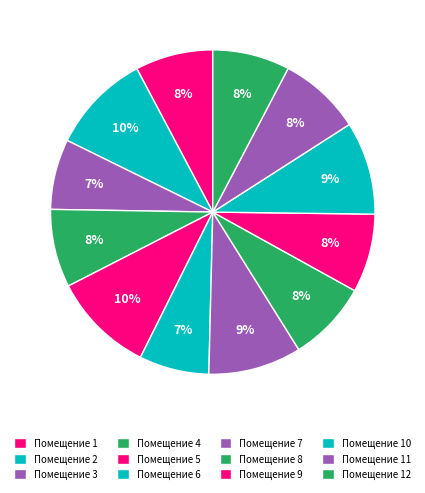

Count the number of slices in the pie.

12